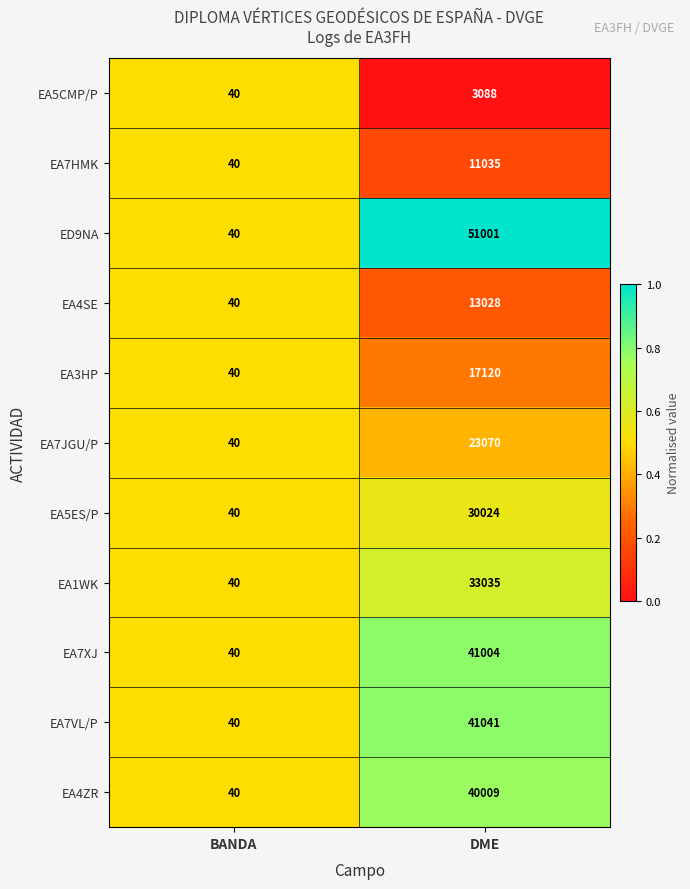

Reading left to right, transcribe all the data shown in this chart.

EA5CMP/P: BANDA=40	DME=3088
EA7HMK: BANDA=40	DME=11035
ED9NA: BANDA=40	DME=51001
EA4SE: BANDA=40	DME=13028
EA3HP: BANDA=40	DME=17120
EA7JGU/P: BANDA=40	DME=23070
EA5ES/P: BANDA=40	DME=30024
EA1WK: BANDA=40	DME=33035
EA7XJ: BANDA=40	DME=41004
EA7VL/P: BANDA=40	DME=41041
EA4ZR: BANDA=40	DME=40009